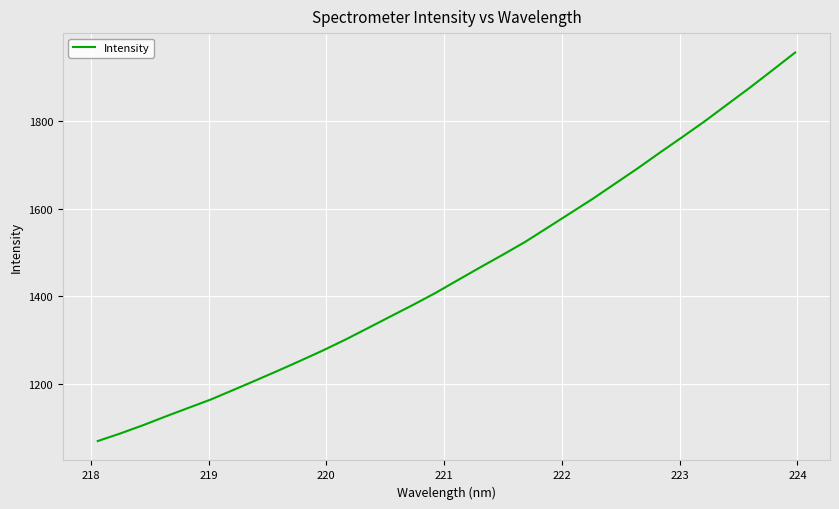

What is the minimum value shown in the chart?

1070.5